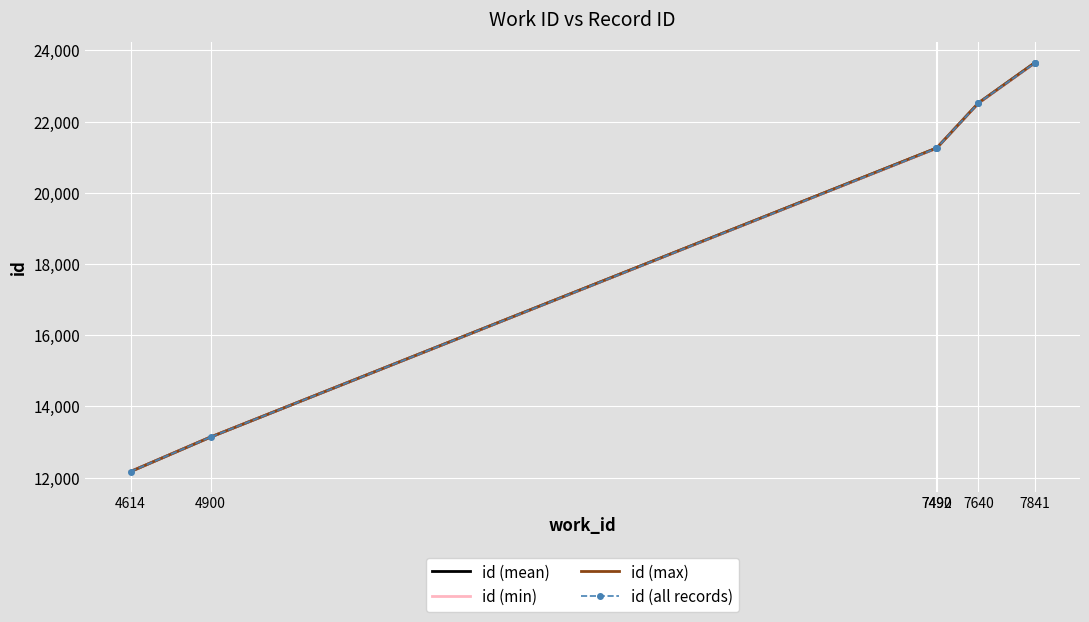

What is the smallest value displayed?

12169